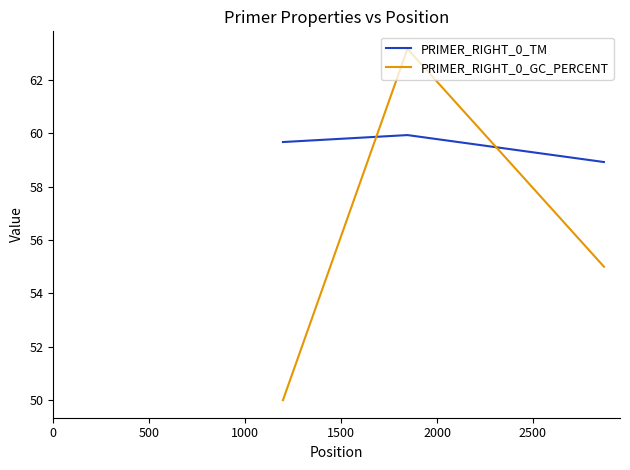

Which series has the largest total across all categories?

PRIMER_RIGHT_0_TM